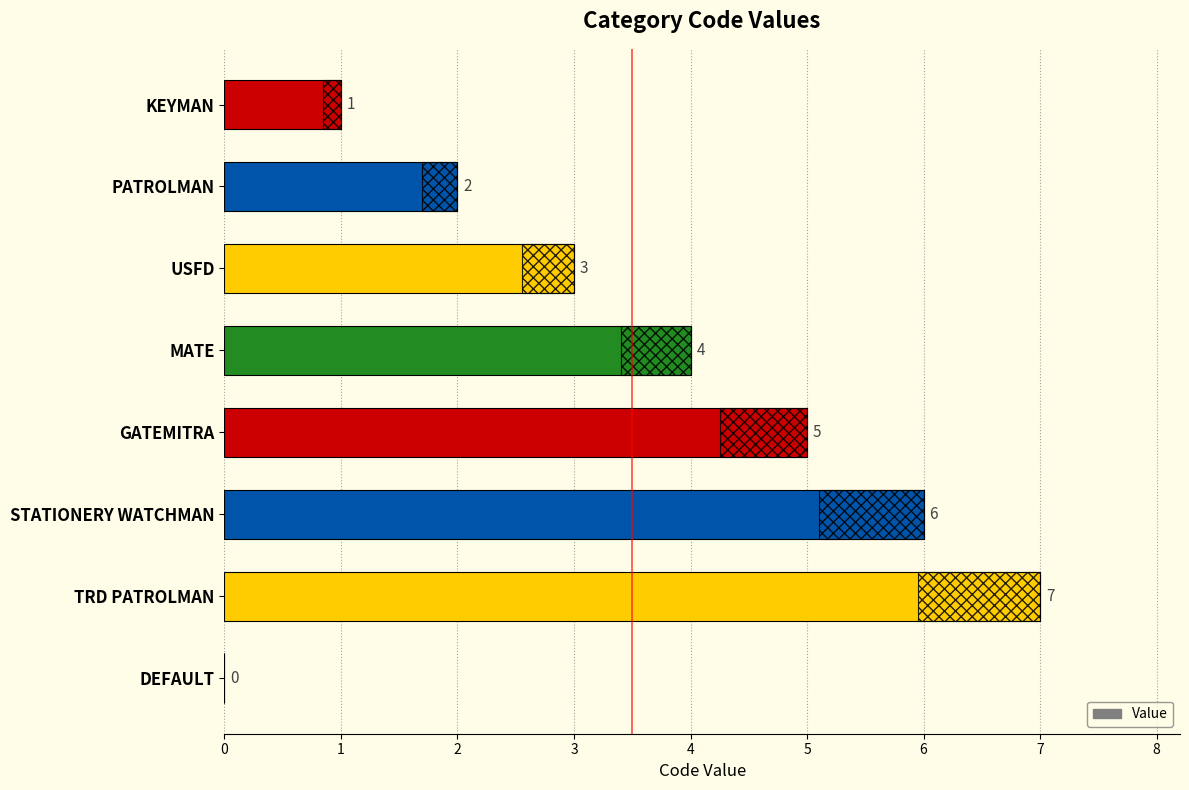

What is the approximate value at GATEMITRA?

5